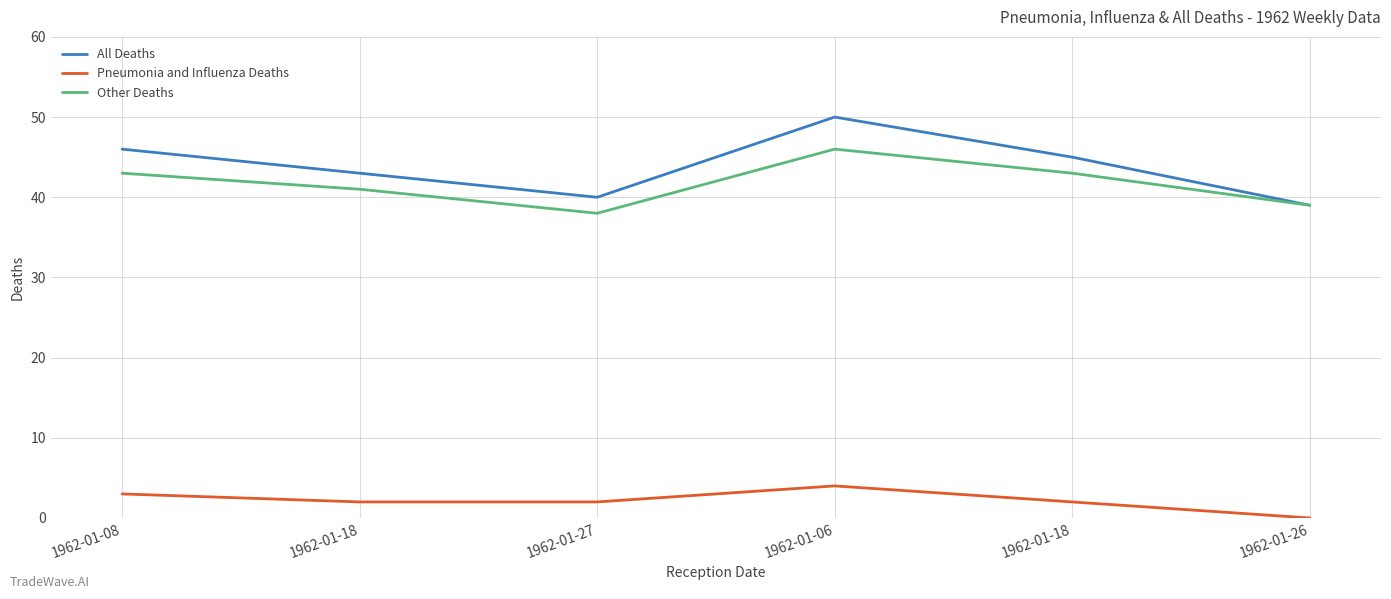

At which category is the sum across all series the highest?

1962-01-06